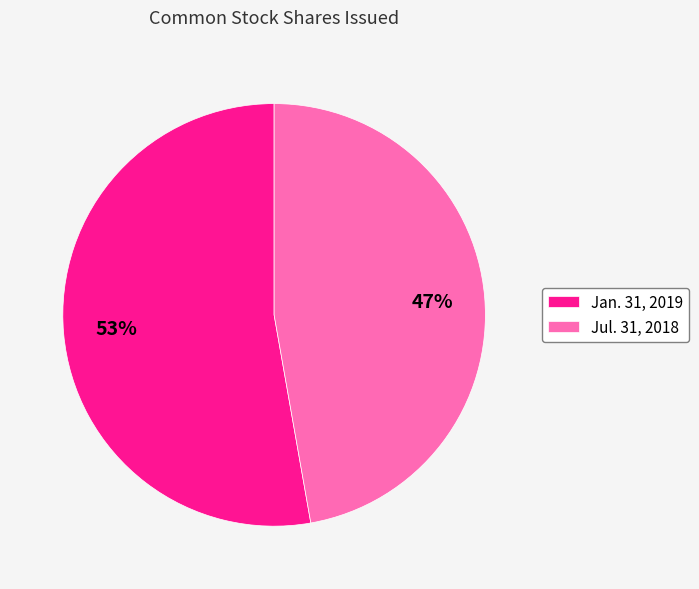

Combined, do Jul. 31, 2018 and Jan. 31, 2019 account for over 50%?

Yes